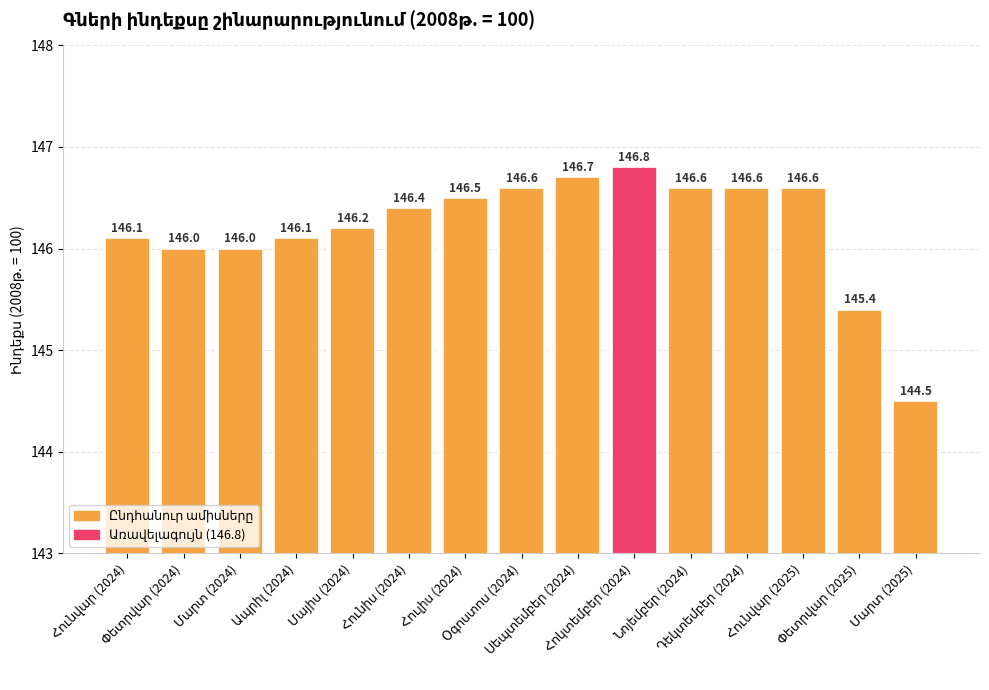

Are the bars grouped side by side (vs. stacked)?

No